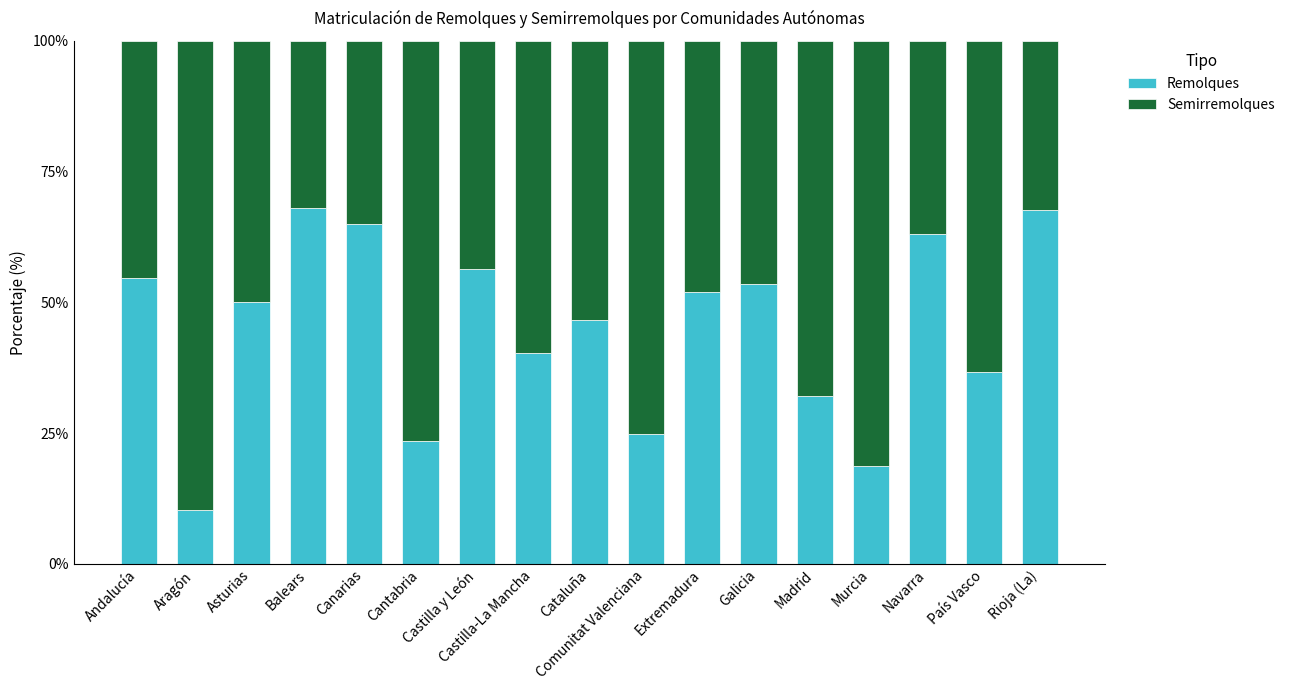

What is the difference between the Remolques values at Asturias and Aragón?

39.6